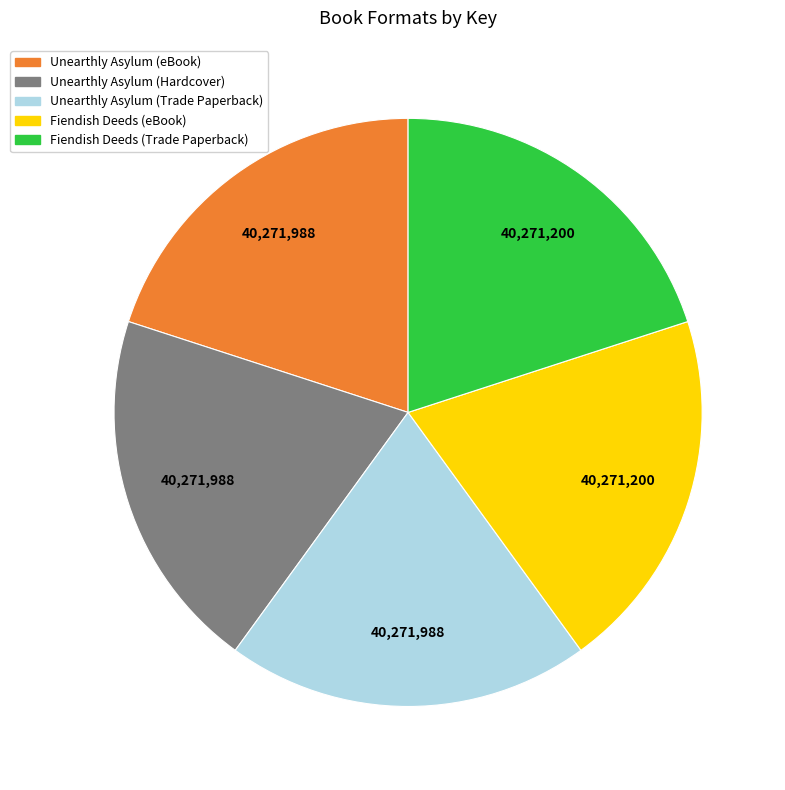

Is Unearthly Asylum (eBook) the majority of the pie?

No